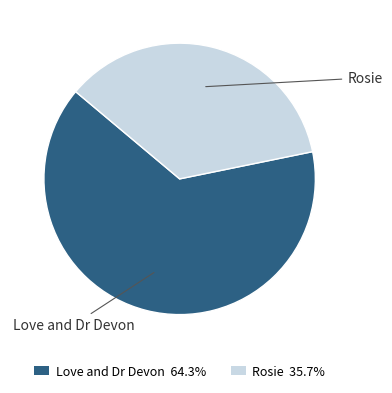

Count the number of slices in the pie.

2